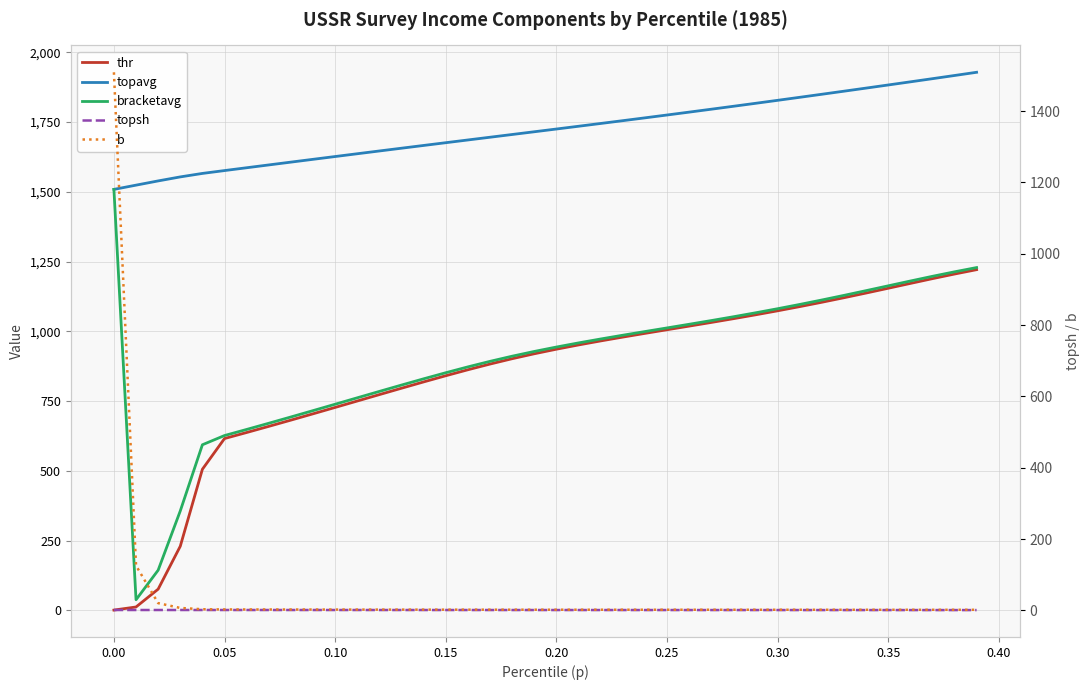

How many lines are shown in the chart?

5